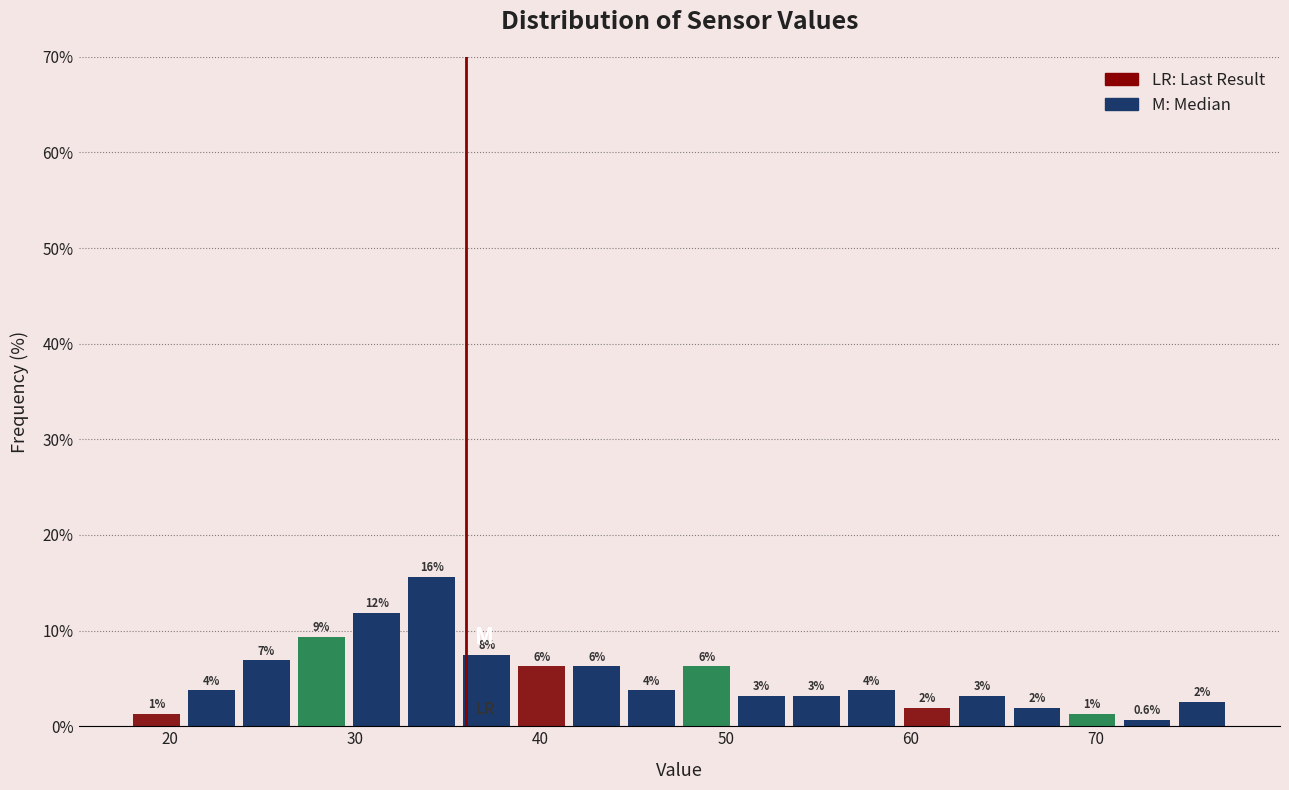

Read against the x-axis, roughly where is the centre of the tallest bar?

34